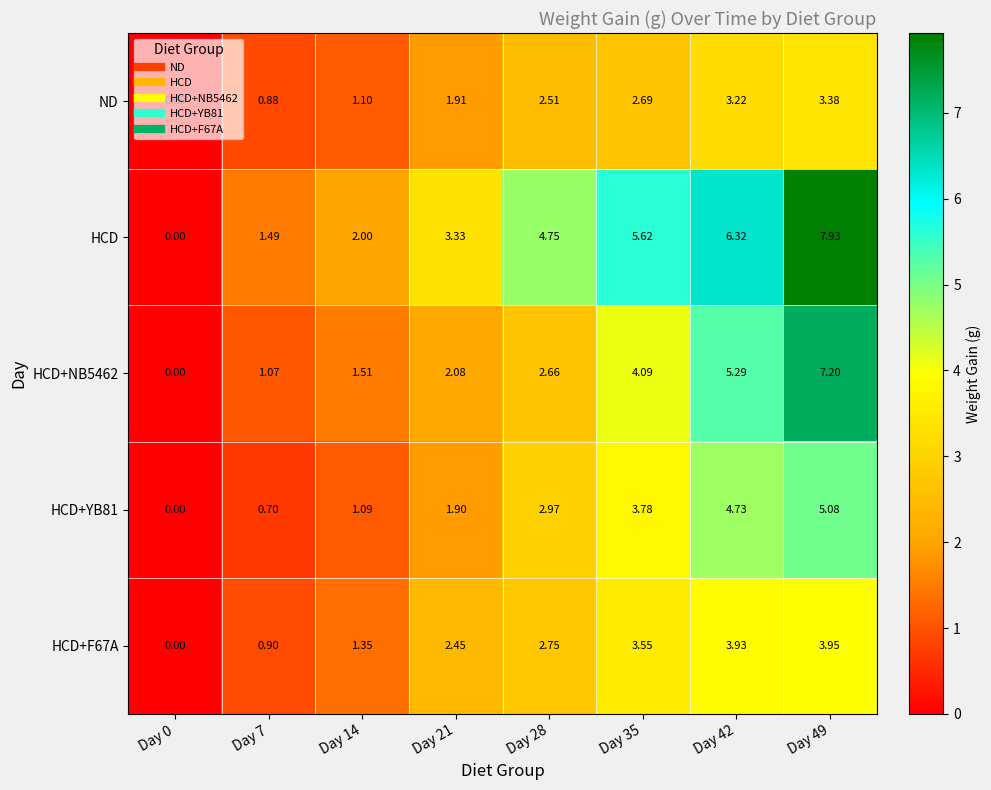

Is the value of ND at Day 7 greater than the value of HCD at Day 28?

No